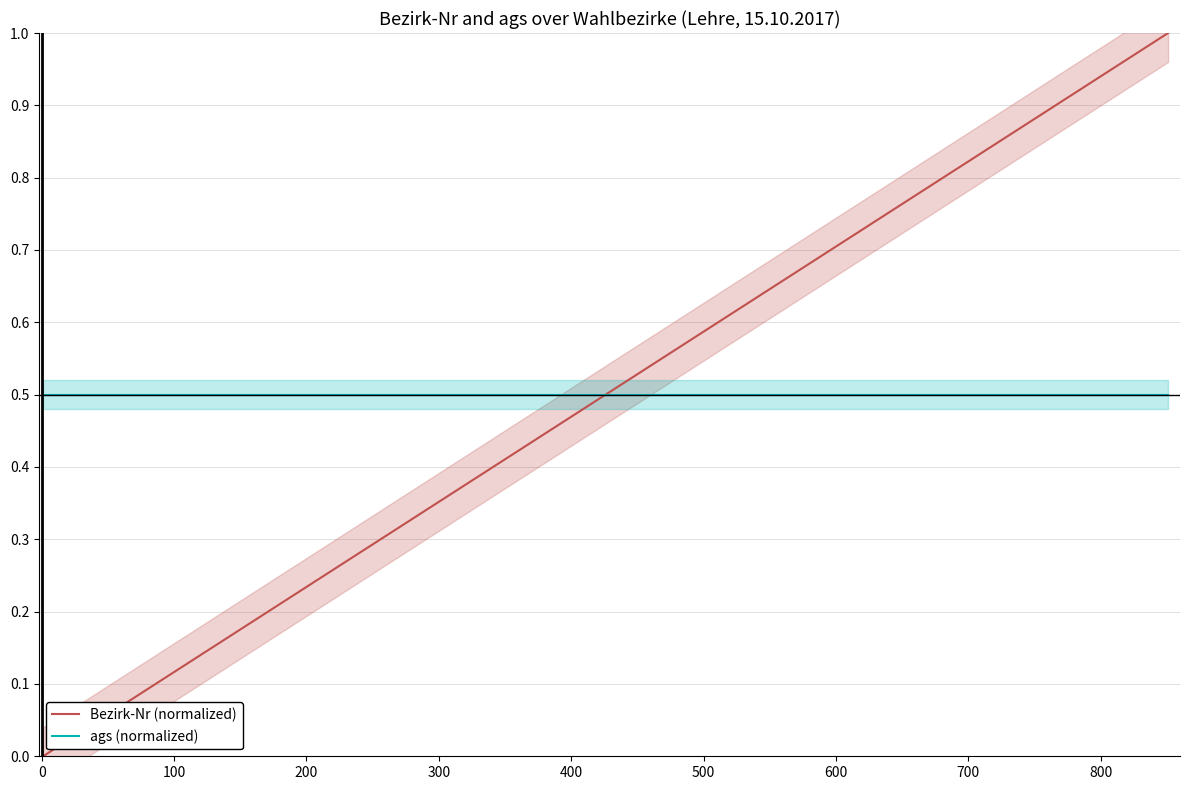

Does the chart display data point markers on the line(s)?

No